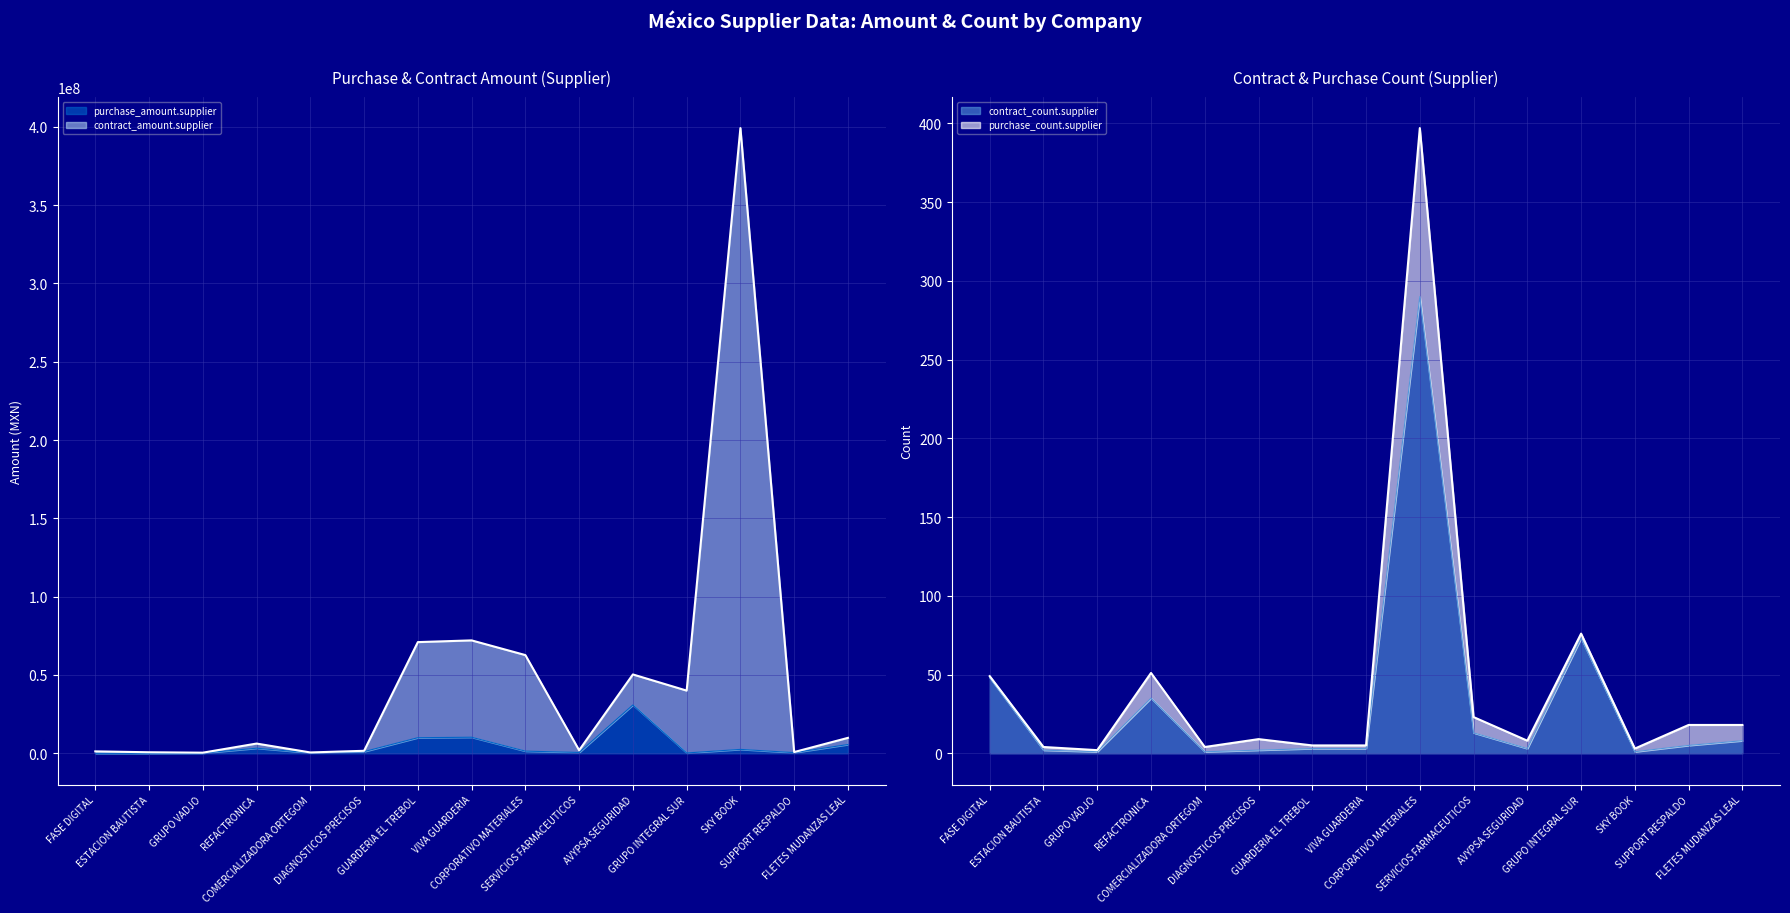

List the labels in order of purchase_amount.supplier value, smallest first.

ESTACION BAUTISTA, FASE DIGITAL, GRUPO VADJO, GRUPO INTEGRAL SUR, COMERCIALIZADORA ORTEGOM, SUPPORT RESPALDO, SERVICIOS FARMACEUTICOS, DIAGNOSTICOS PRECISOS, CORPORATIVO MATERIALES, SKY BOOK, REFACTRONICA, FLETES MUDANZAS LEAL, GUARDERIA EL TREBOL, VIVA GUARDERIA, AVYPSA SEGURIDAD